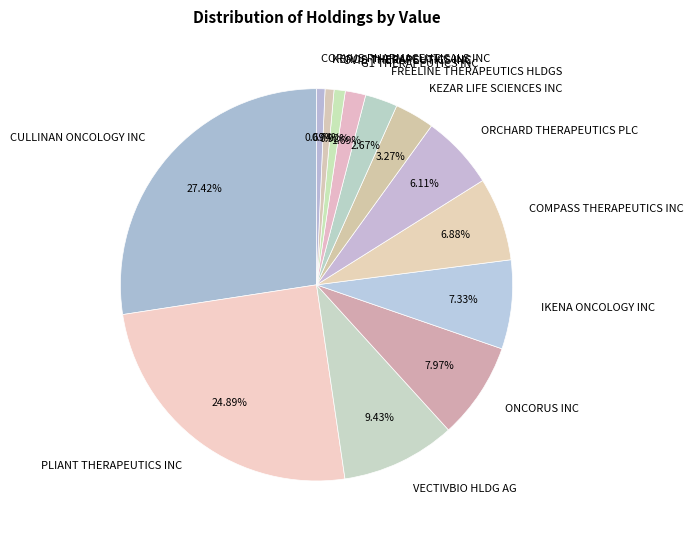

To the nearest percent, what is the difference between the largest and smallest slice percentages?

27%